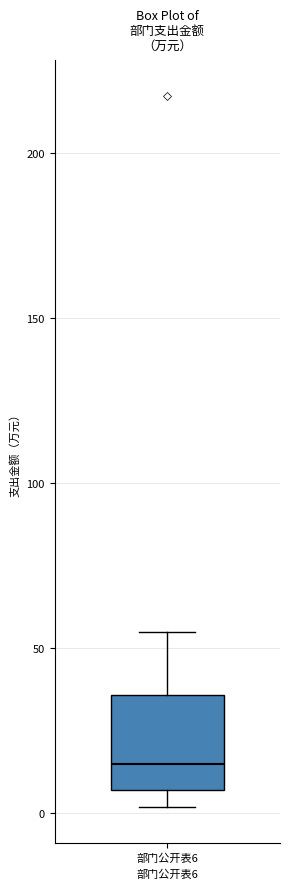

Read this box plot against the y-axis: the position of the median line, the range covered by the box, and the ends of both whiskers. The values are not printed on the chart, so give them approximately, as read against the axis.

median 15, box 5 to 35, whiskers 0 to 55